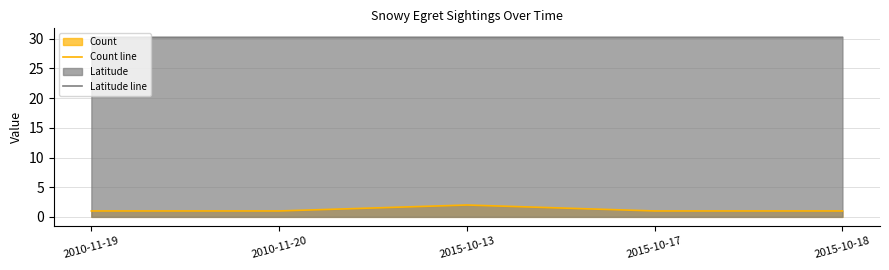

What is the smallest value displayed?

1.0